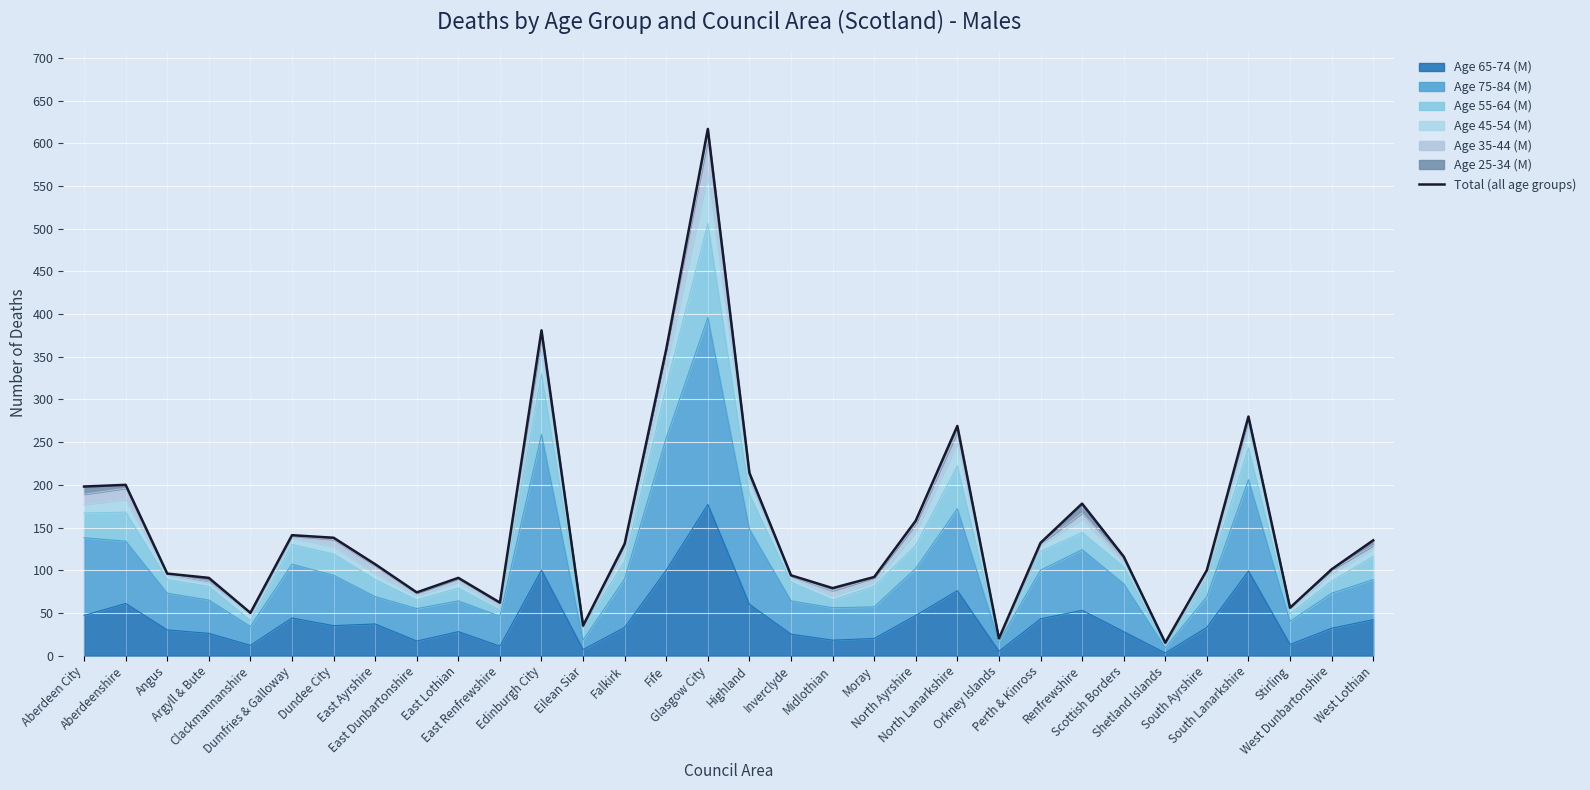

Rank the categories by value from lowest to highest.

Shetland Islands, Orkney Islands, Eilean Siar, Clackmannanshire, Stirling, East Renfrewshire, East Dunbartonshire, Midlothian, Argyll & Bute, East Lothian, Moray, Inverclyde, Angus, South Ayrshire, West Dunbartonshire, East Ayrshire, Scottish Borders, Falkirk, Perth & Kinross, West Lothian, Dundee City, Dumfries & Galloway, North Ayrshire, Renfrewshire, Aberdeen City, Aberdeenshire, Highland, North Lanarkshire, South Lanarkshire, Fife, Edinburgh City, Glasgow City